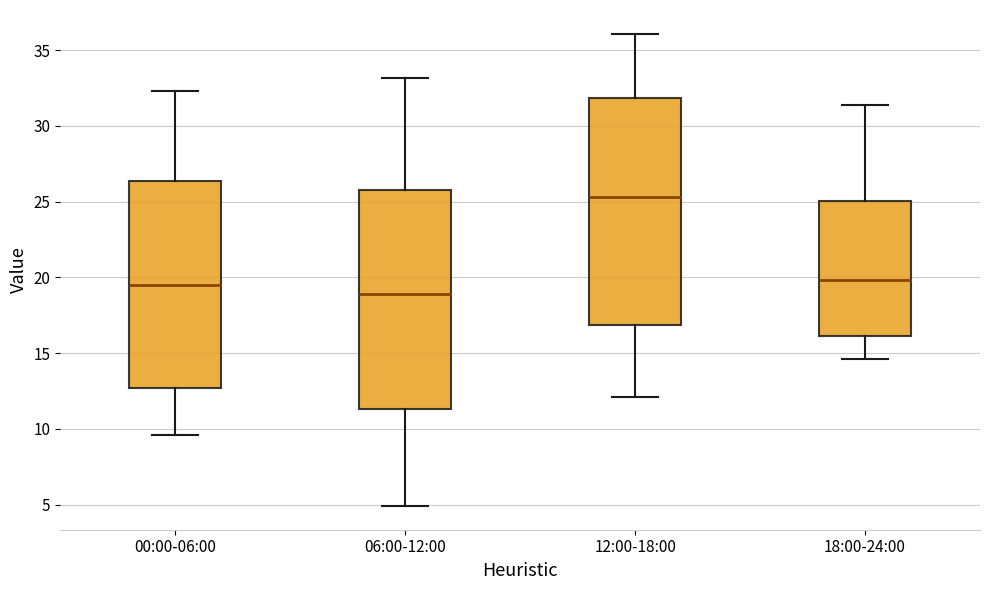

Which box has the highest median line?

12:00-18:00